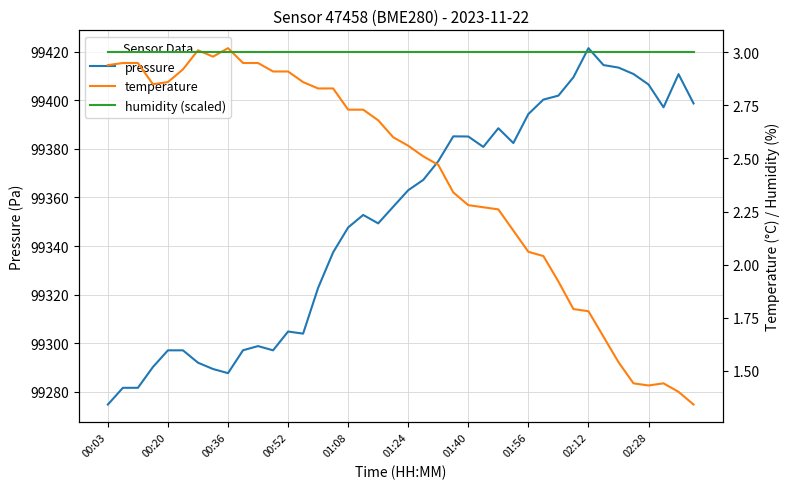

Is it true that temperature equals 3.6 at 29?

False